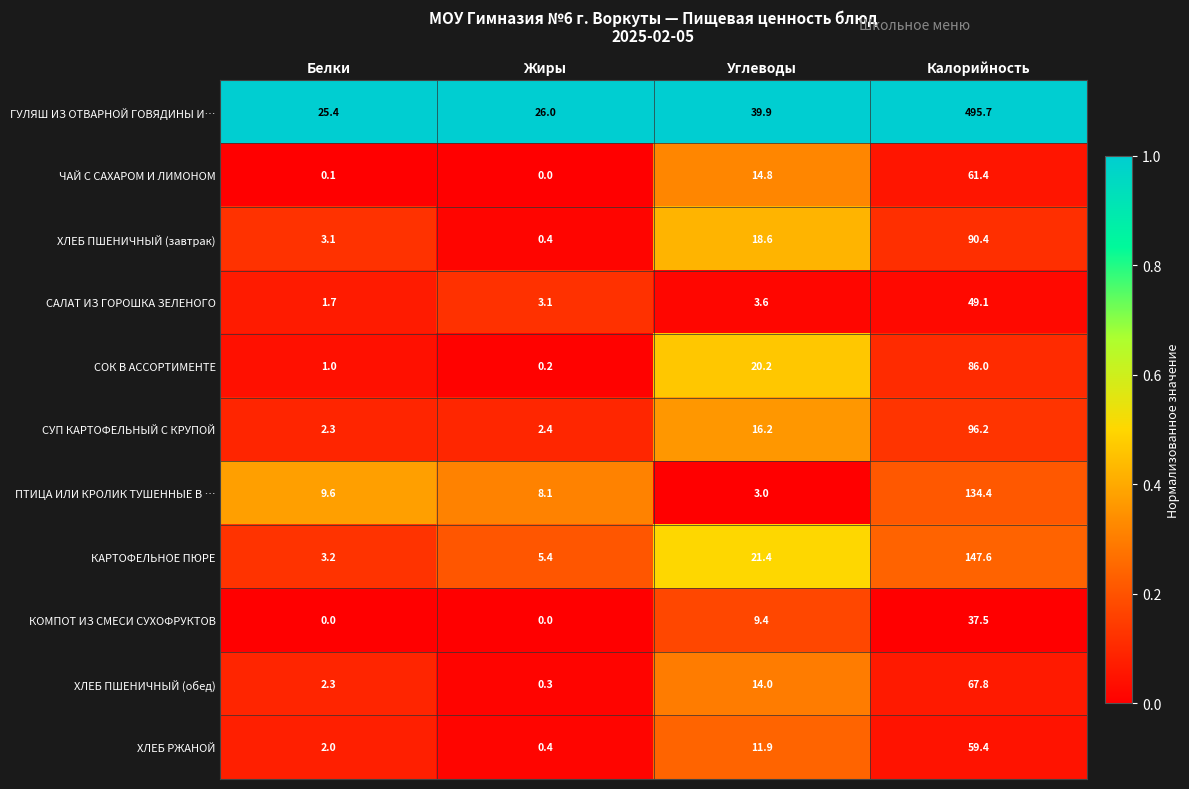

At which category is the sum across all series the highest?

Калорийность